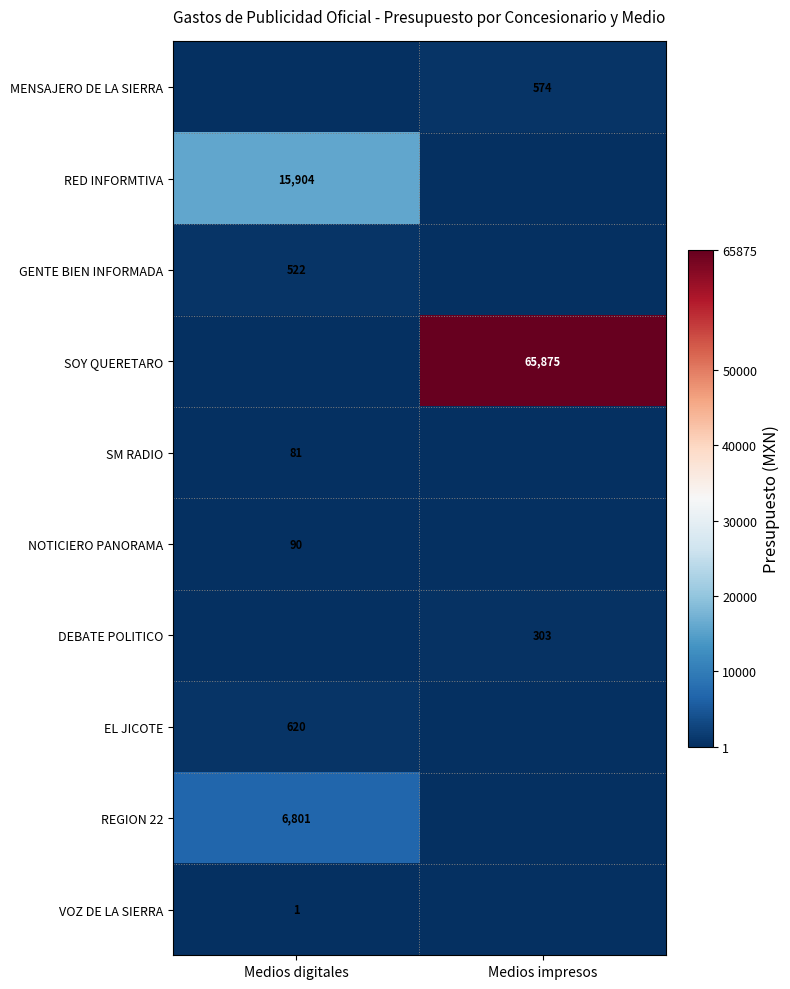

The value of EL JICOTE at Medios digitales is 898. True or false?

False